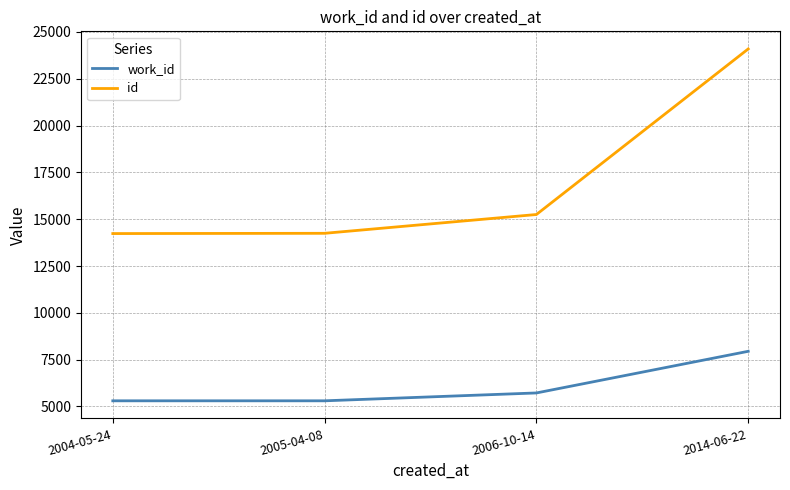

What is the spread (max minus min) of values at 2004-05-24?

8932